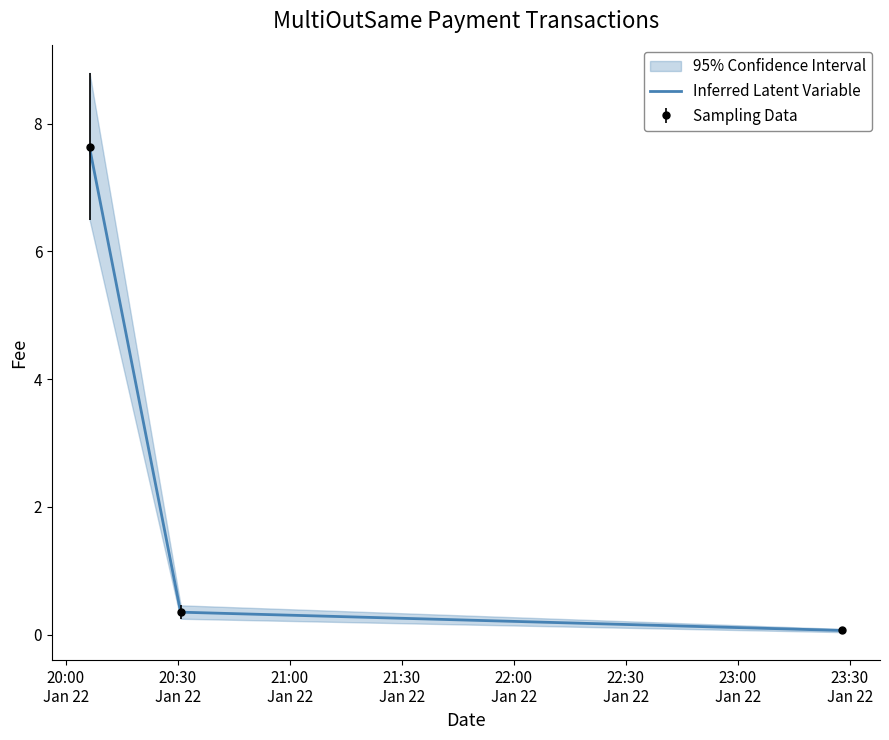

What is the sum of all values?

8.0